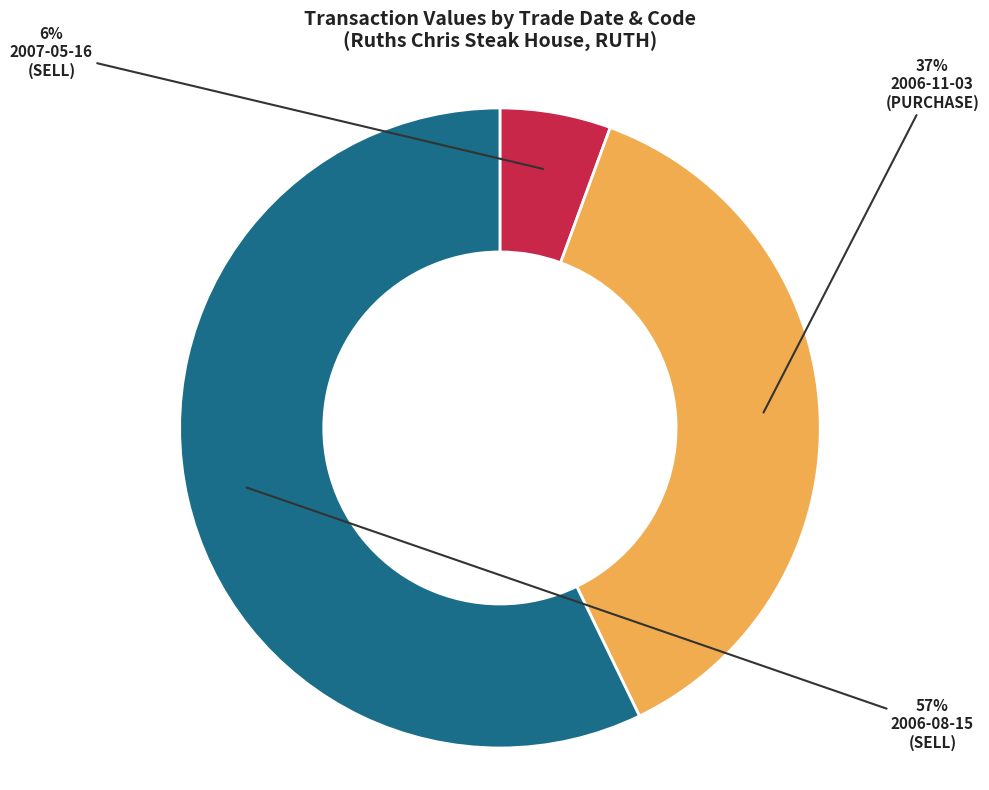

To the nearest percent, what is the average slice percentage?

33%